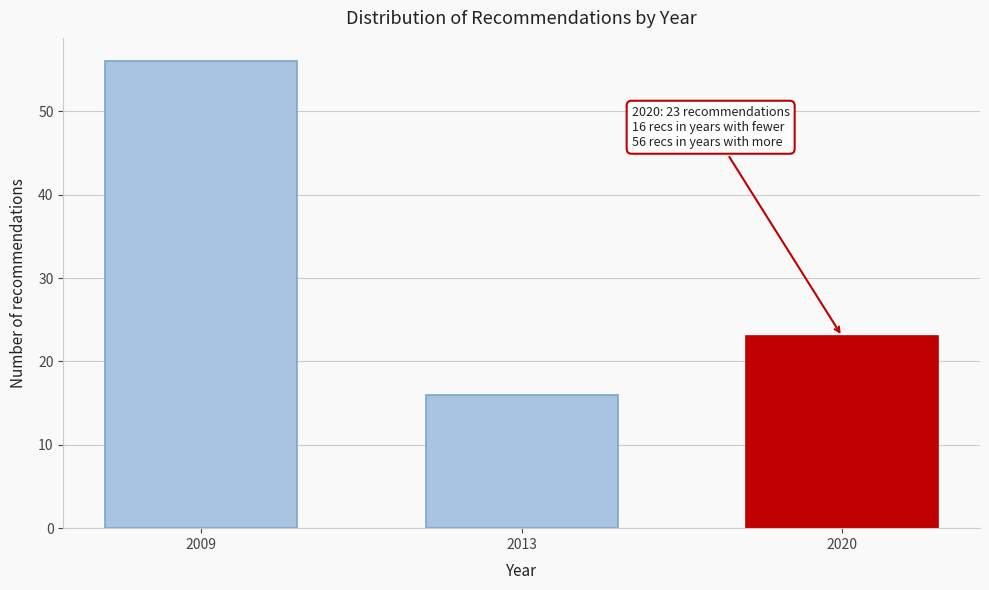

Reading left to right, what are all the values shown in this chart?

56	16	23